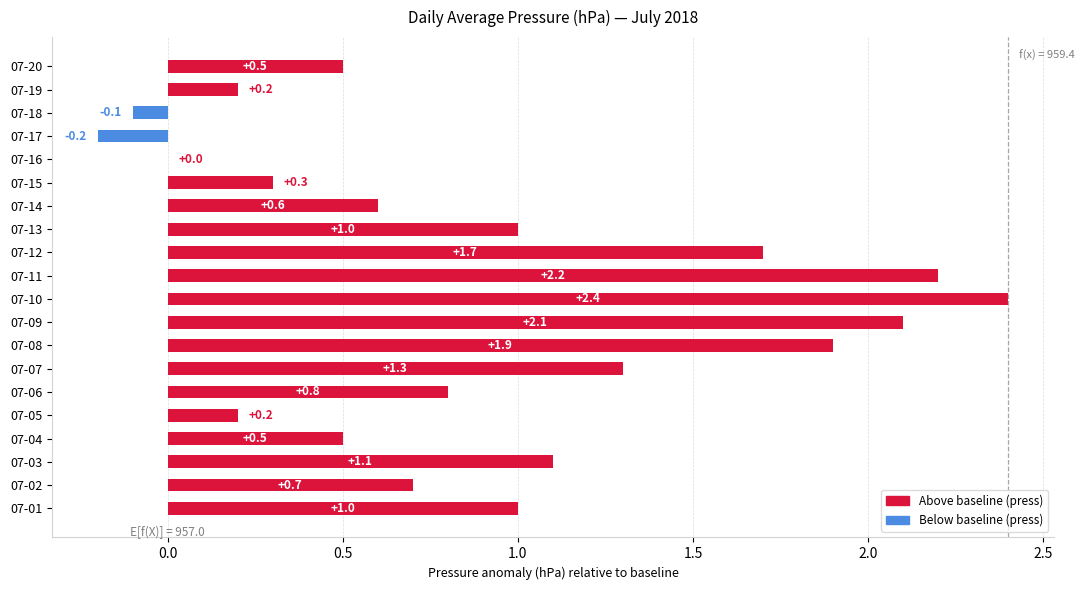

The chart shows a value of 2.4 at 07-10. True or false?

True